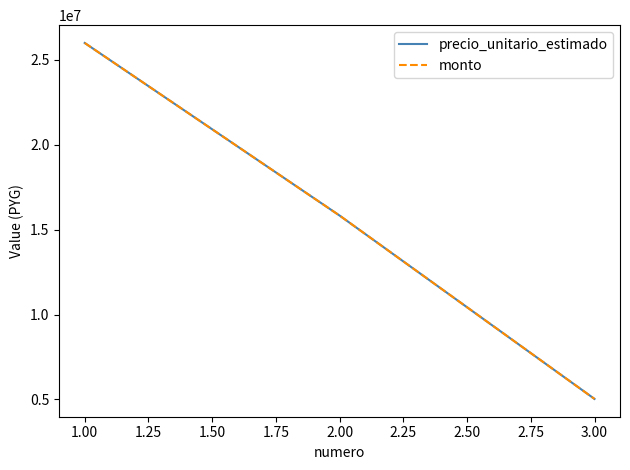

Does the chart have visible grid lines?

No